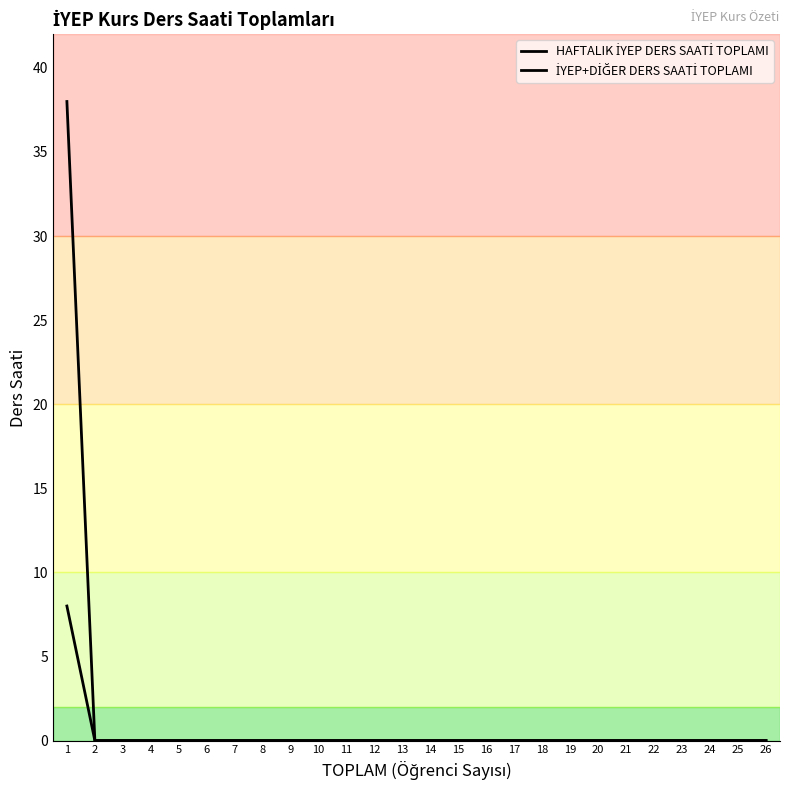

At which label is HAFTALIK İYEP DERS SAATİ TOPLAMI closest to 4?

1